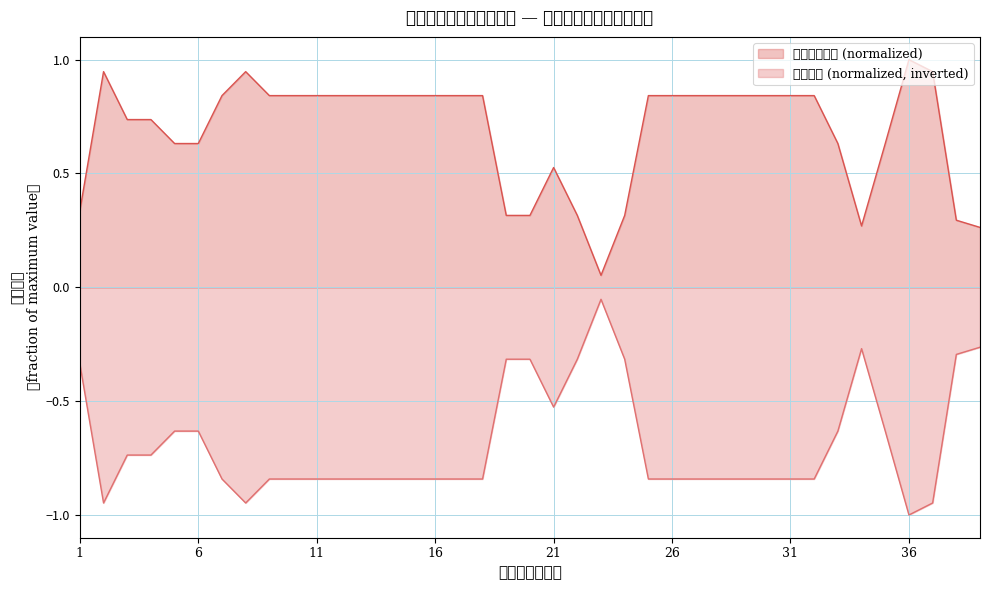

At how many categories does at least one series exceed 0?

39